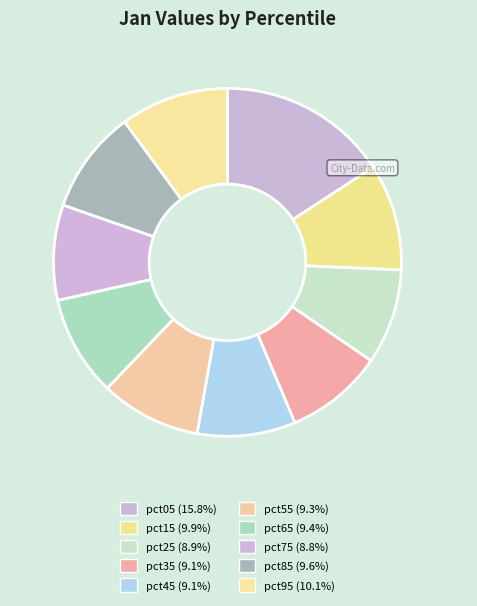

Which has a higher value, pct15 or pct25?

pct15